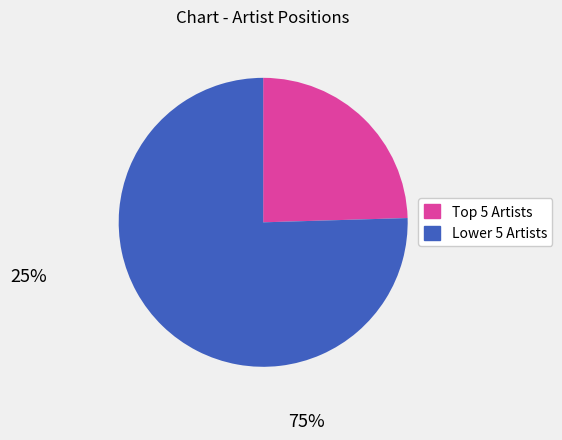

Is it true that Lower 5 Artists is 75% of the pie?

True